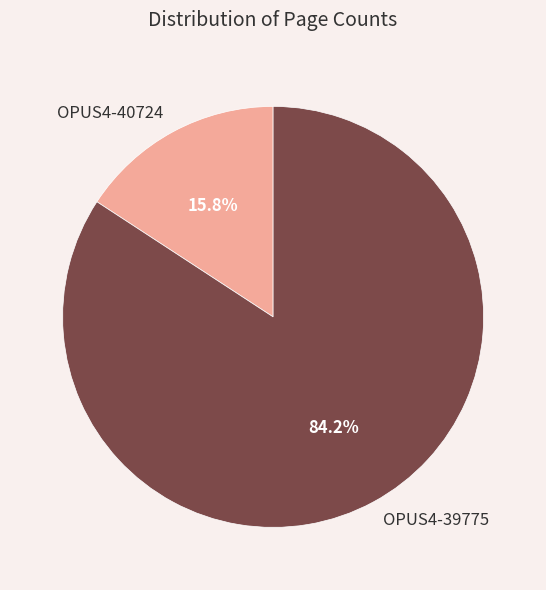

How many segments does this pie chart have?

2